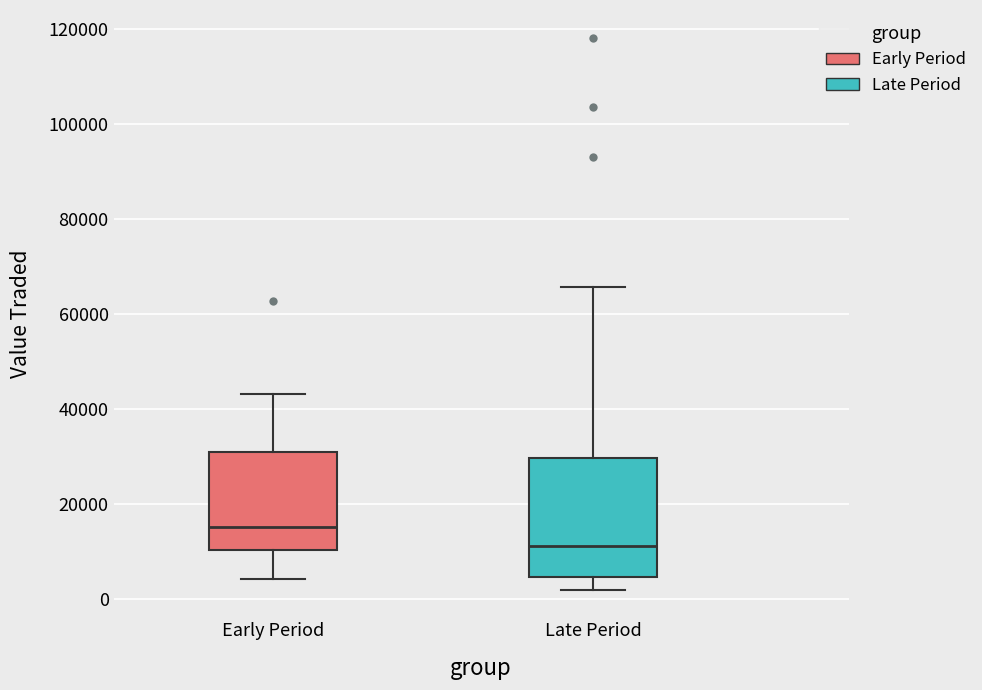

Reading left to right, transcribe this box plot: for each box, give where its median line is, the range the box spans, and where its two whiskers end, as read against the y-axis. The values are not printed on the chart, so give them approximately, as read against the axis.

Early Period: median 16000, box 10000 to 30000, whiskers 4000 to 44000
Late Period: median 12000, box 4000 to 30000, whiskers 2000 to 66000